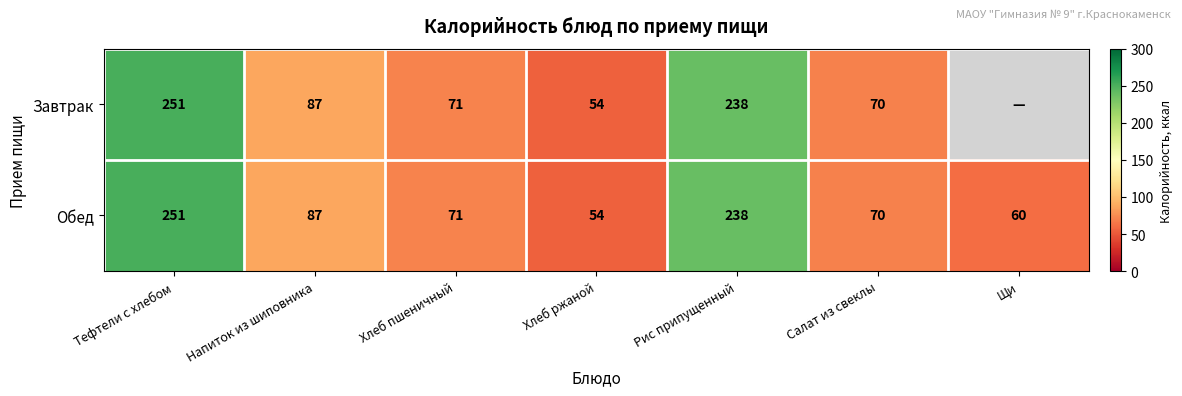

What is the difference between the second highest and minimum values in the Обед series?

184